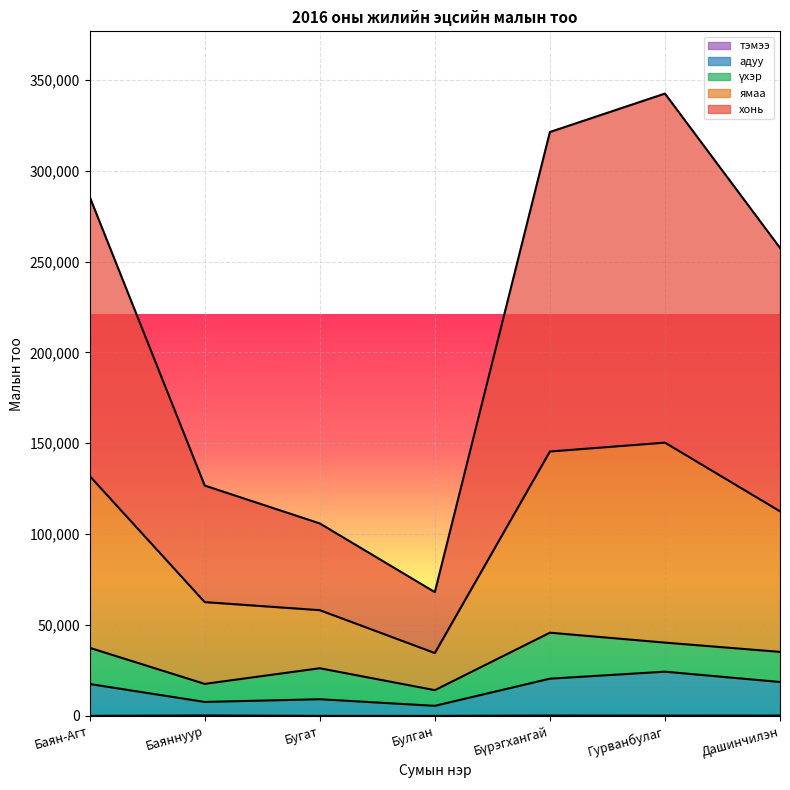

What is the total value across all series at Бугат?

105883